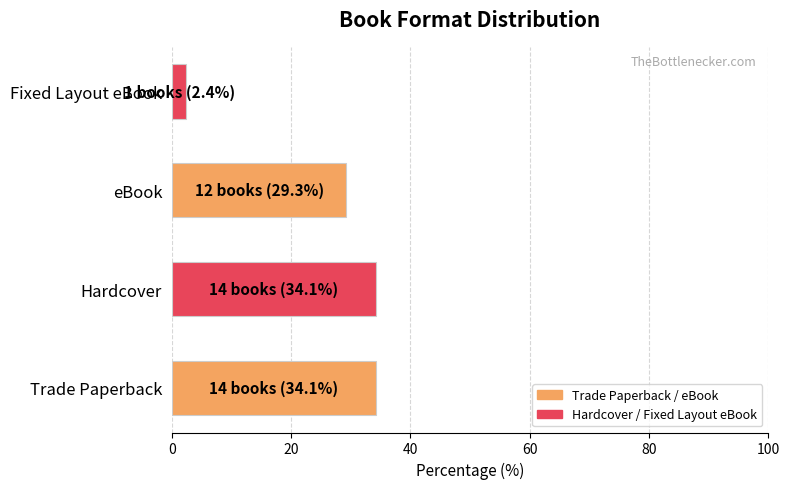

What is the change in value from Trade Paperback to Fixed Layout eBook?

-31.7